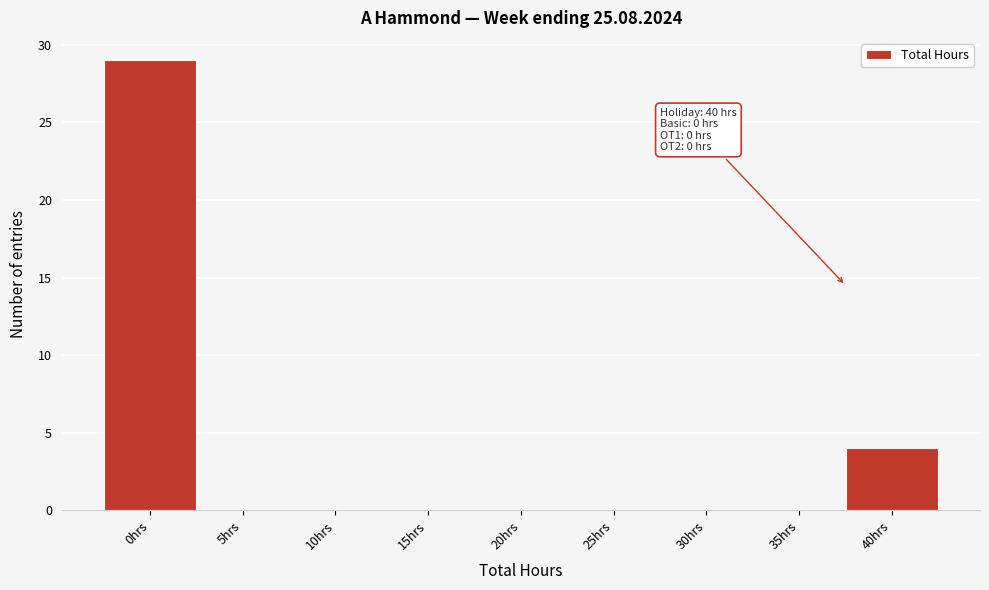

Reading left to right, what are all the values shown in this chart?

0hrs=29	5hrs=0	10hrs=0	15hrs=0	20hrs=0	25hrs=0	30hrs=0	35hrs=0	40hrs=4